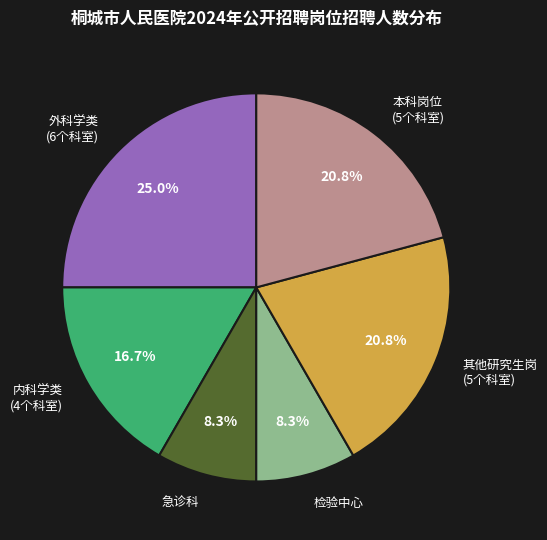

Is there any slice that represents more than half of the pie?

No